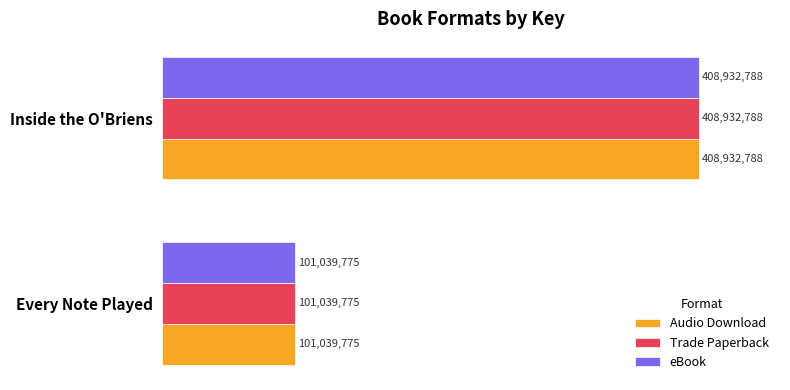

Rank the series by their maximum value, from highest to lowest.

Audio Download, Trade Paperback, eBook